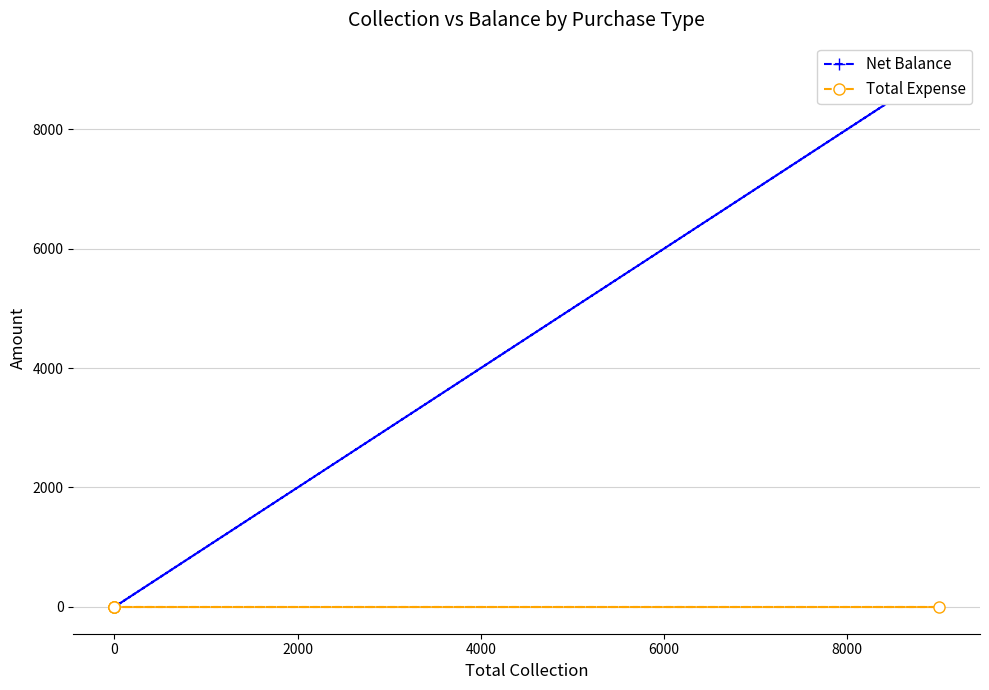

How many lines are shown in the chart?

2